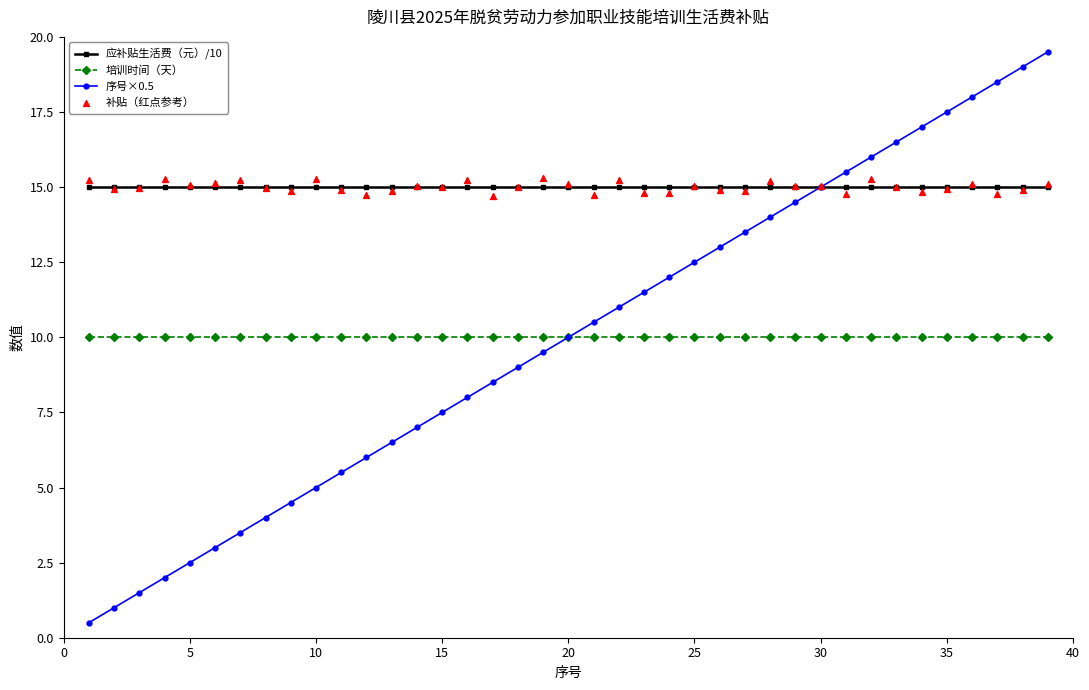

Which series has the largest total across all categories?

补贴（红点参考）